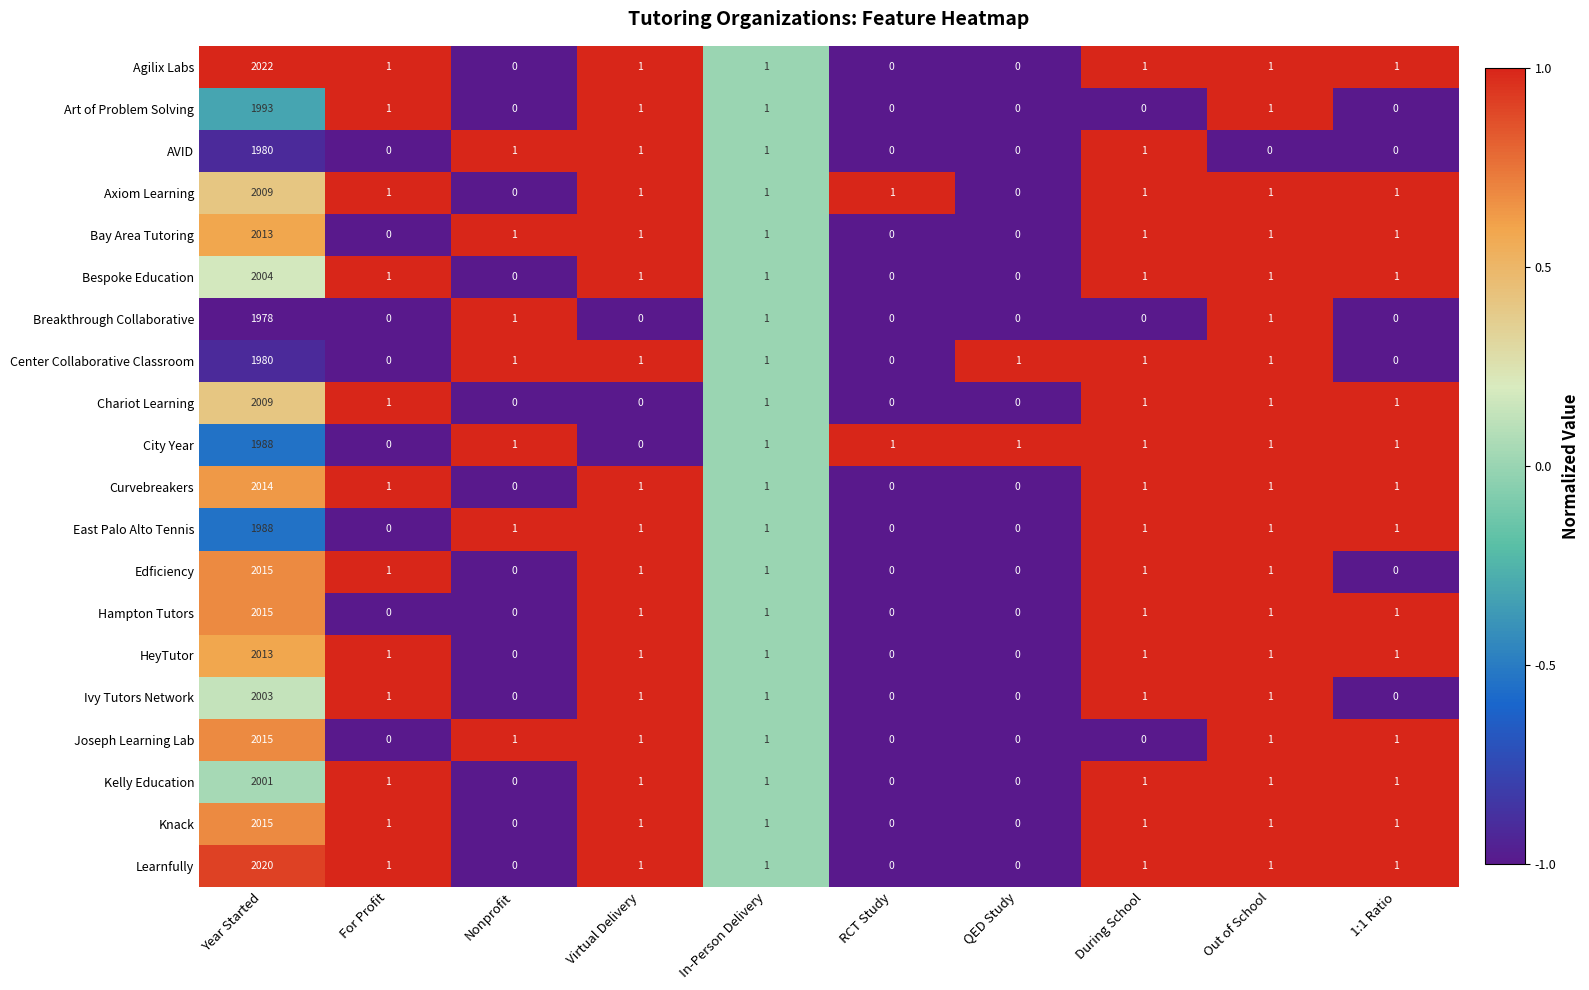

At which label does AVID first exceed 1?

Year Started